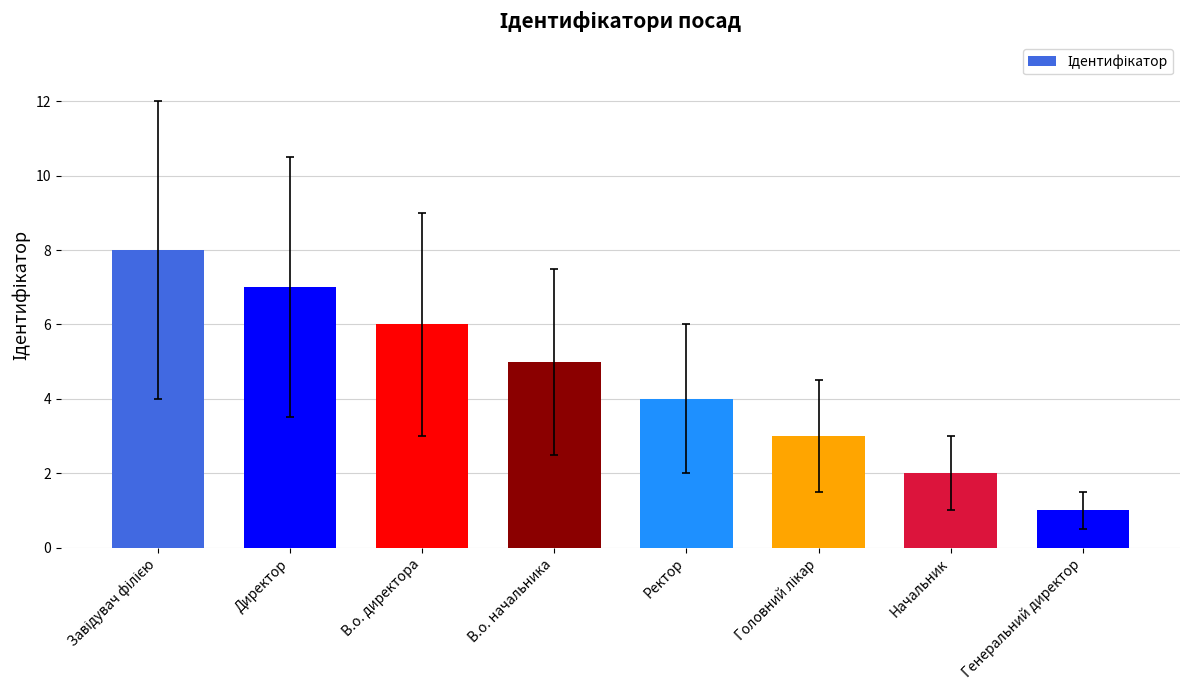

What is the label of the 4th bar from the right?

Ректор